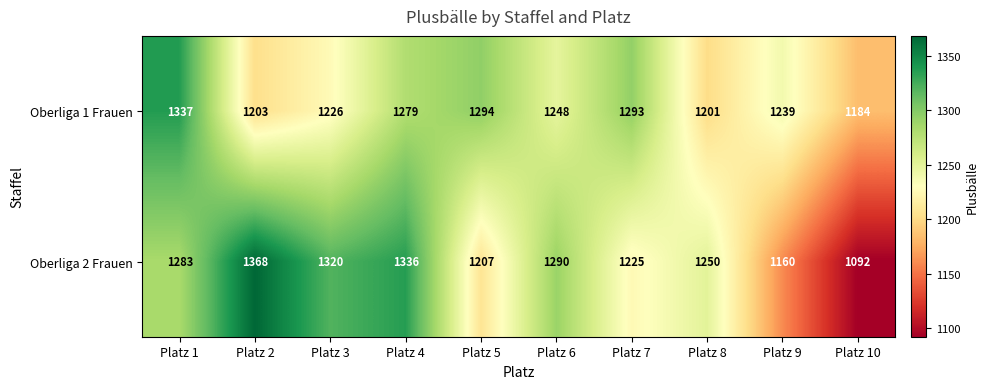

At how many categories does at least one series exceed 1105?

10